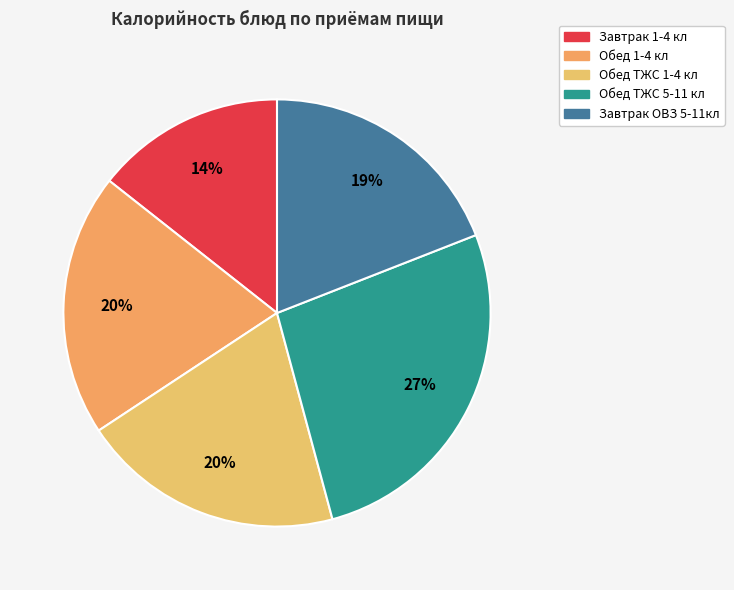

How many segments does this pie chart have?

5